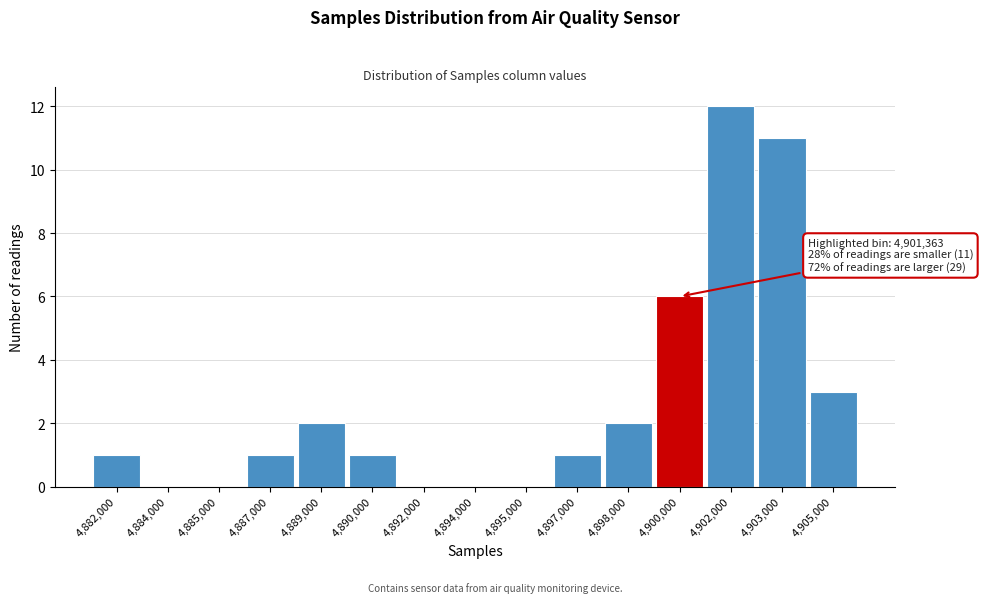

Reading left to right, extract all data points from this chart.

4,882,000=1	4,884,000=0	4,885,000=0	4,887,000=1	4,889,000=2	4,890,000=1	4,892,000=0	4,894,000=0	4,895,000=0	4,897,000=1	4,898,000=2	4,900,000=6	4,902,000=12	4,903,000=11	4,905,000=3